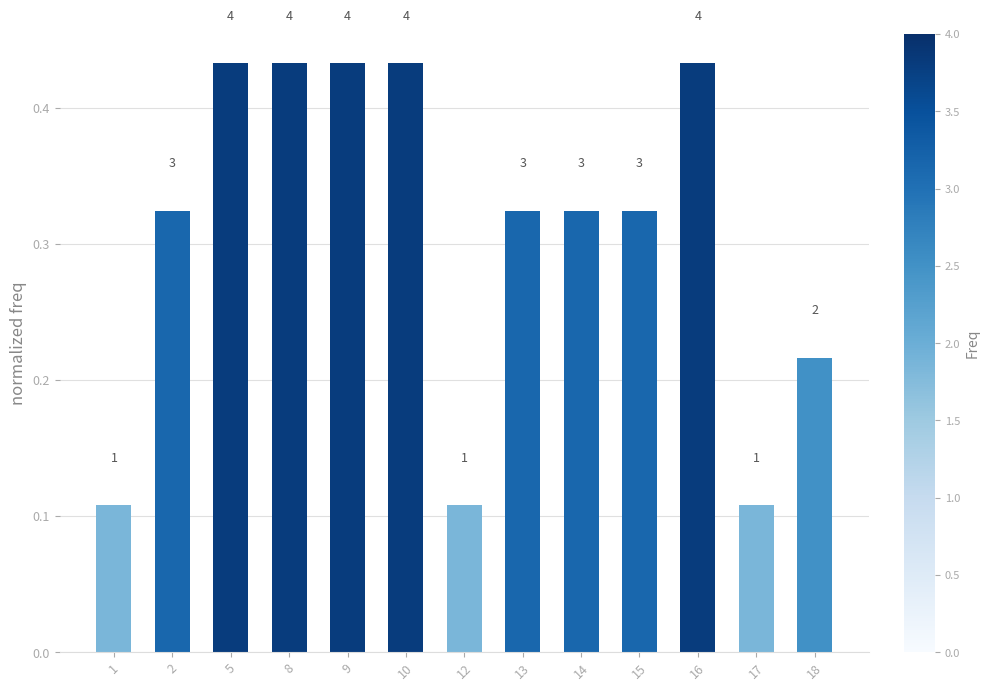

Which label corresponds to the largest value in the chart?

5